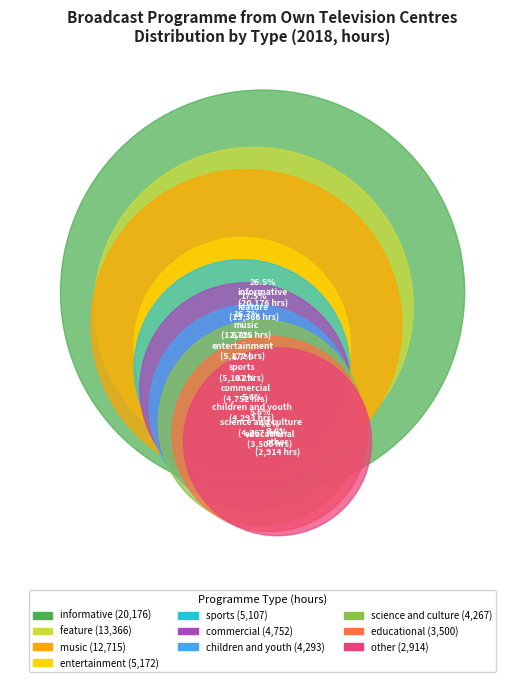

Approximately how many times larger is the value at children and youth compared to commercial?

0.9